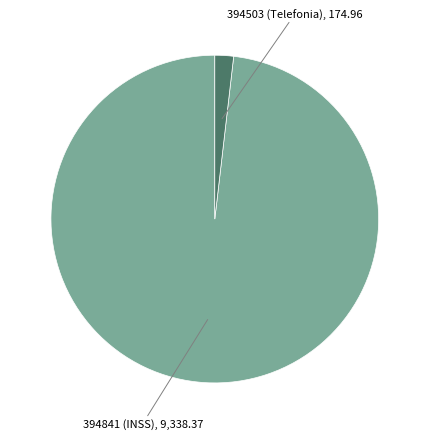

Does any single category account for the majority?

Yes